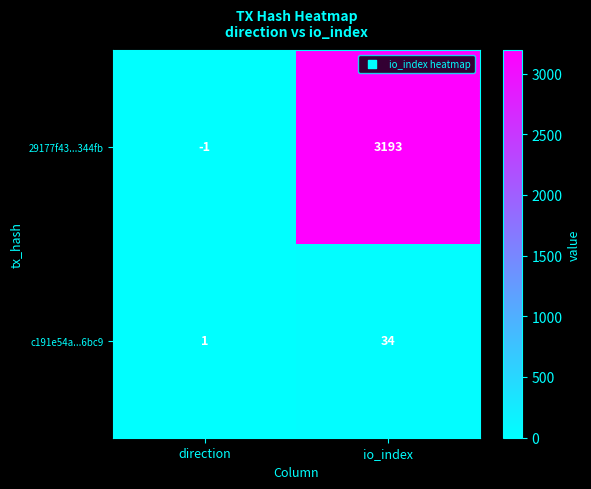

At which label is 29177f43...344fb closest to 1596?

direction